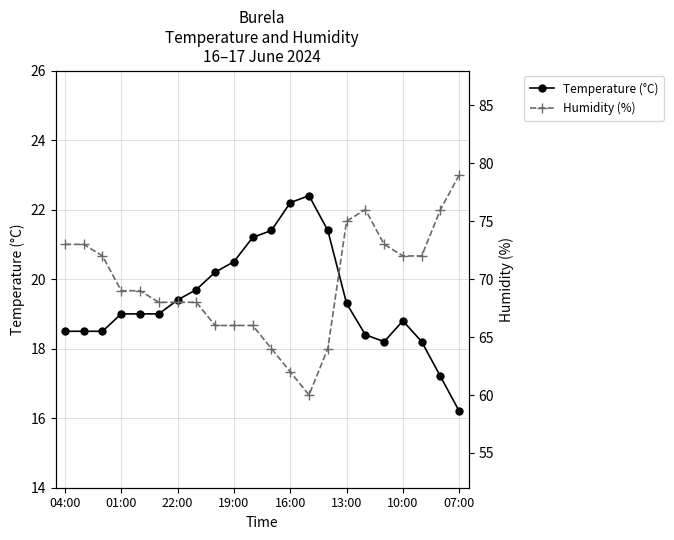

Where is the first local maximum for Humidity (%)?

16